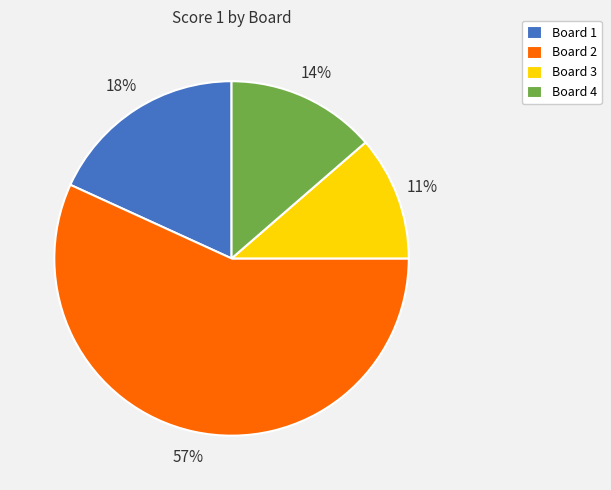

Count the number of slices in the pie.

4